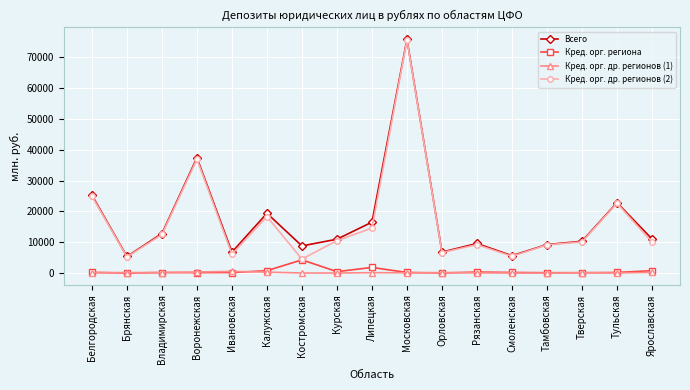

How many data points does each series have?

17